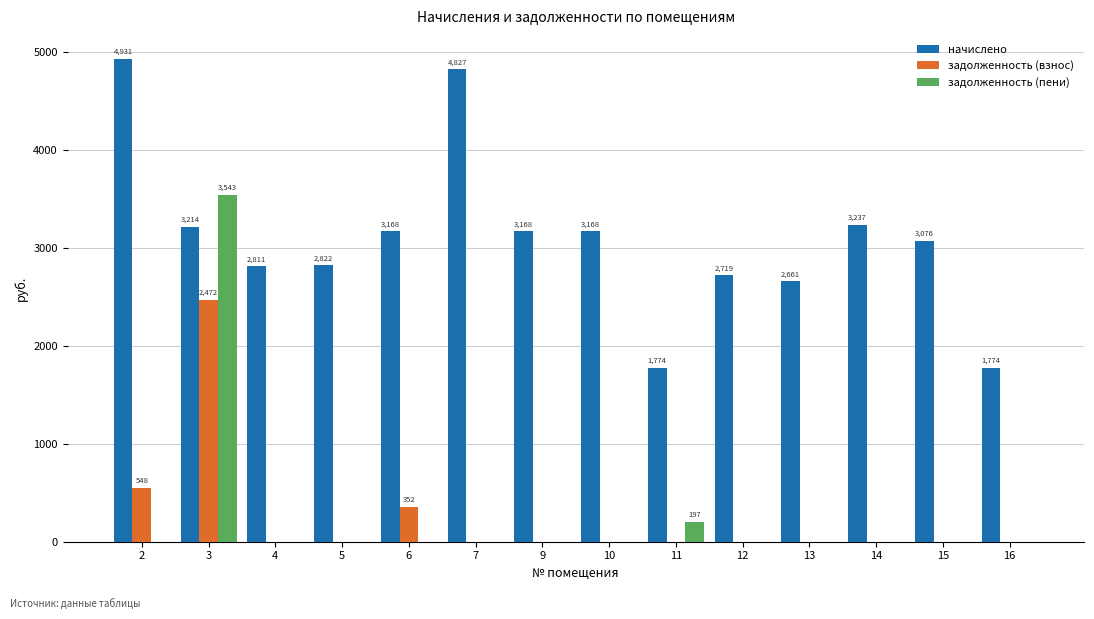

What is the maximum value for задолженность (взнос)?

2471.9